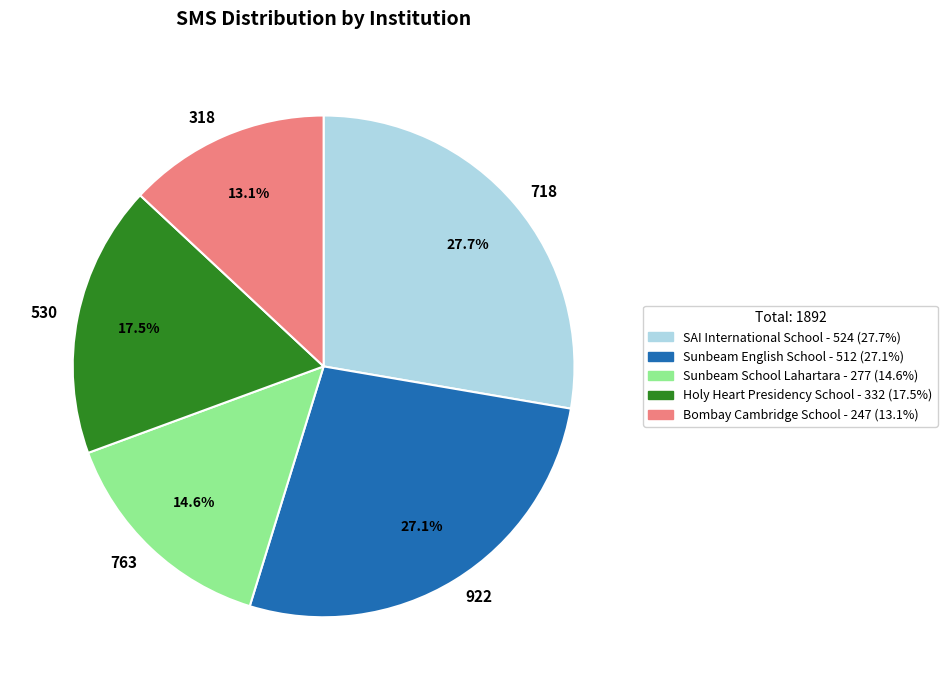

Is there any slice that represents more than half of the pie?

No